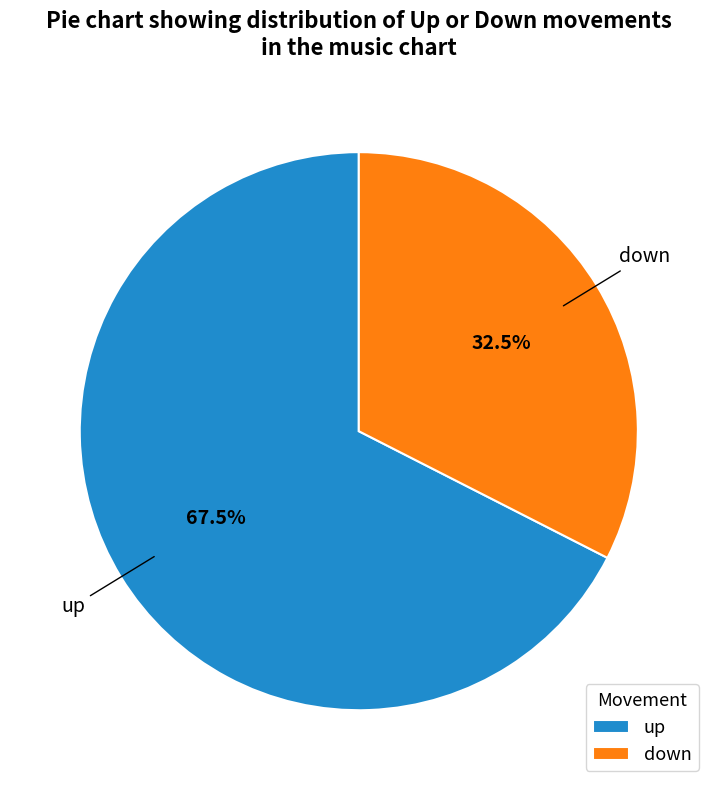

Rank the categories by value from highest to lowest.

up, down